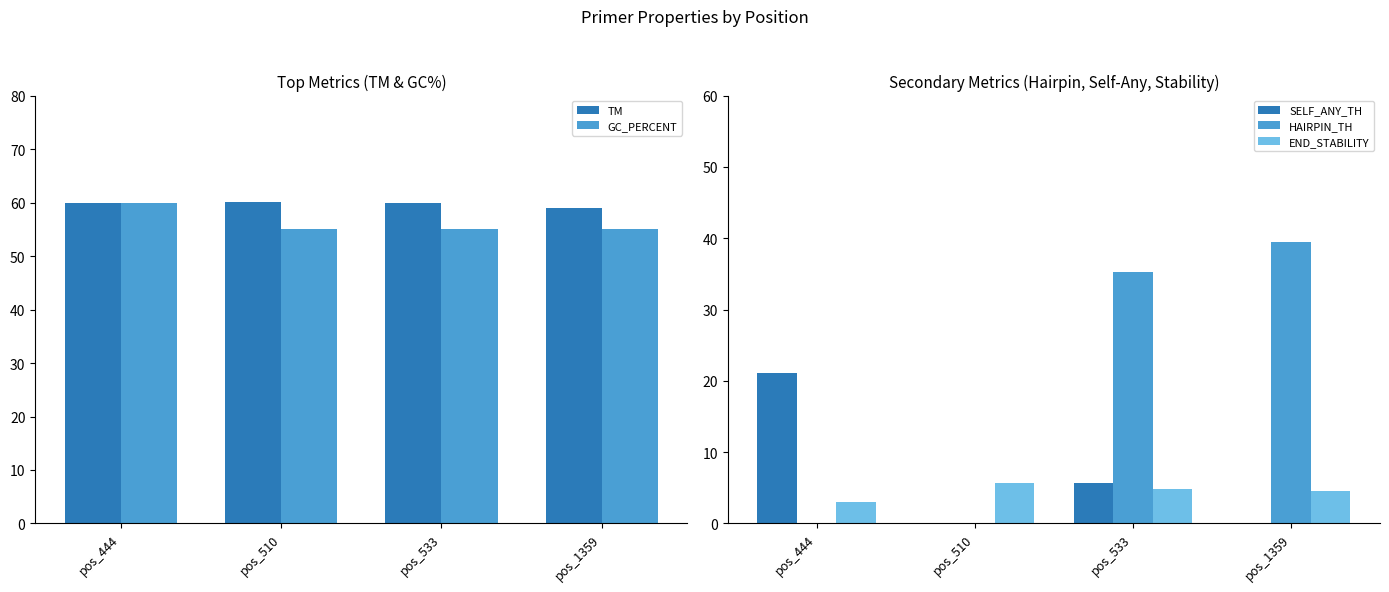

Rank the series by their maximum value, from highest to lowest.

TM, GC_PERCENT, HAIRPIN_TH, SELF_ANY_TH, END_STABILITY